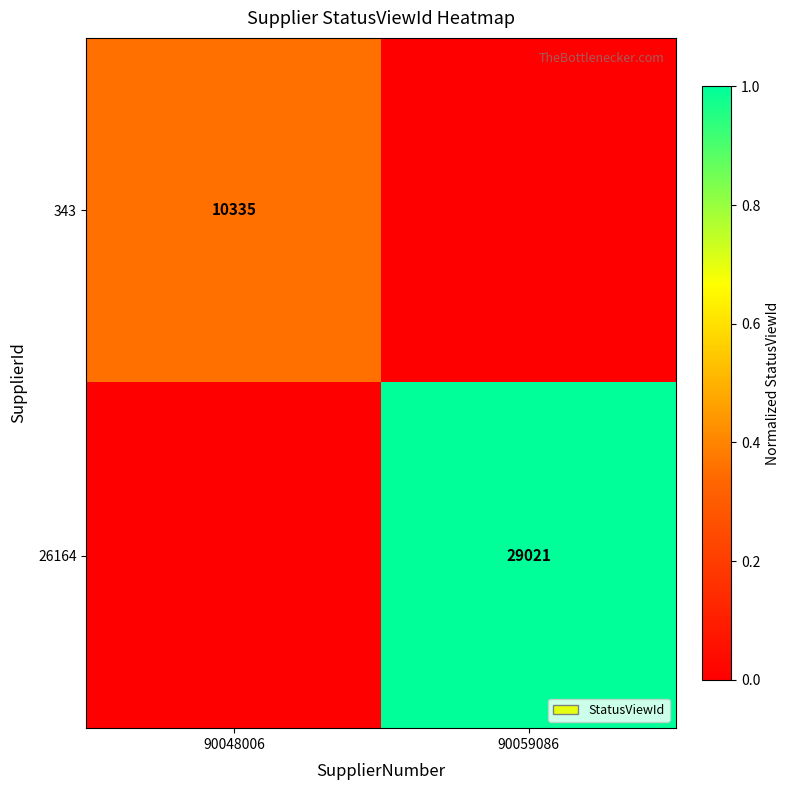

Is the value of 26164 at 90059086 greater than the value of 343 at 90048006?

Yes